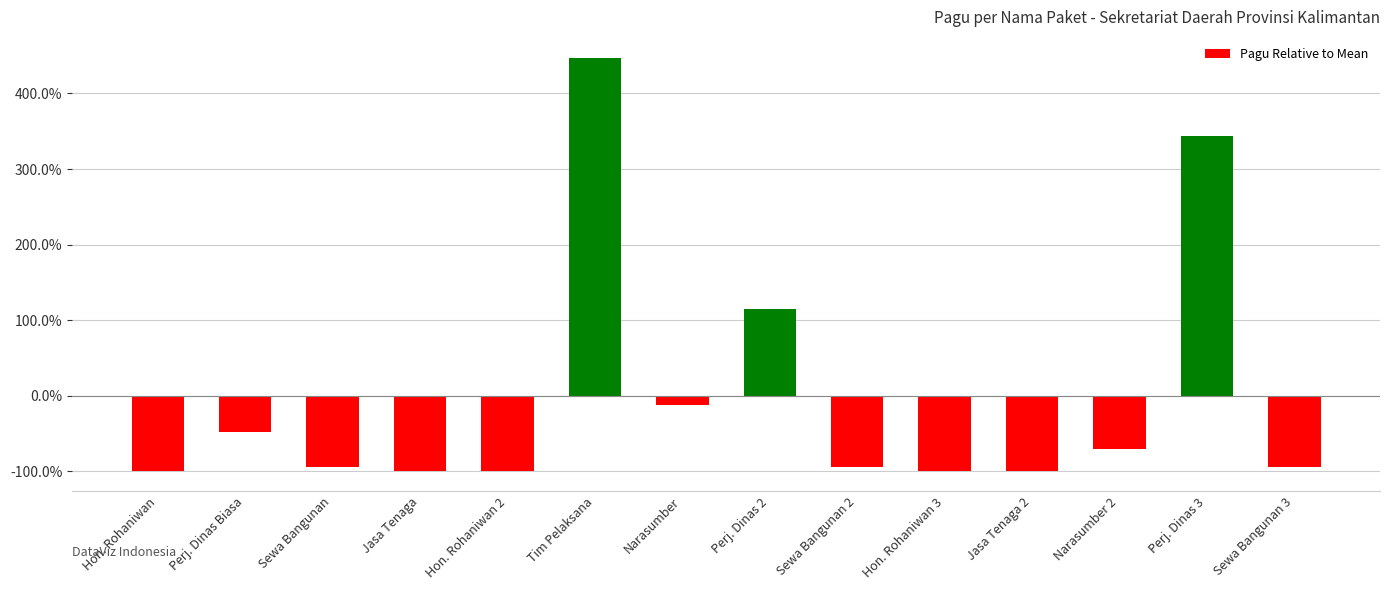

What position from the left is Perj. Dinas Biasa?

2